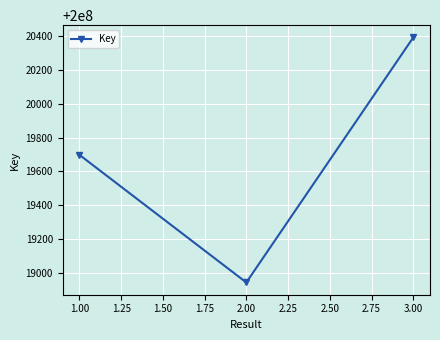

Count the number of data series in this chart.

1